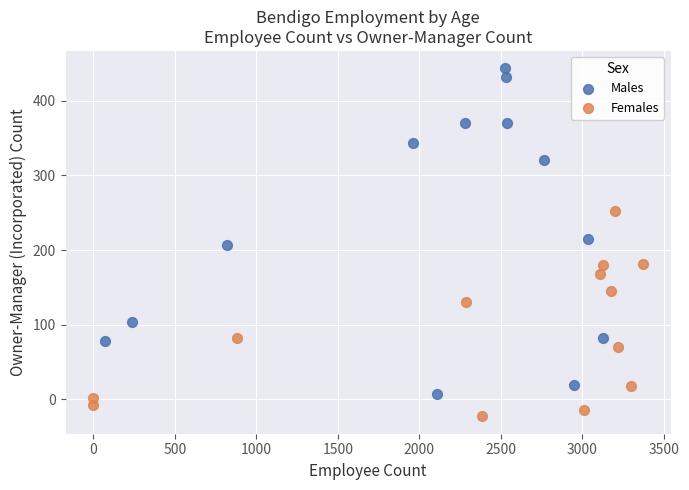

Which series reaches the maximum Y coordinate?

Males